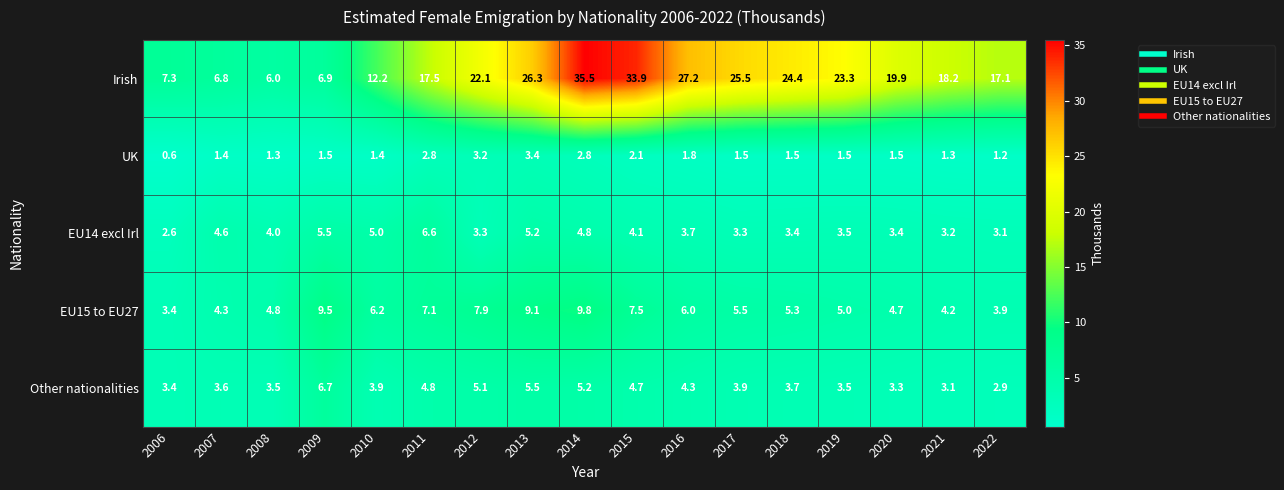

What is the difference between the maximum and minimum values in the EU15 to EU27 series?

6.4